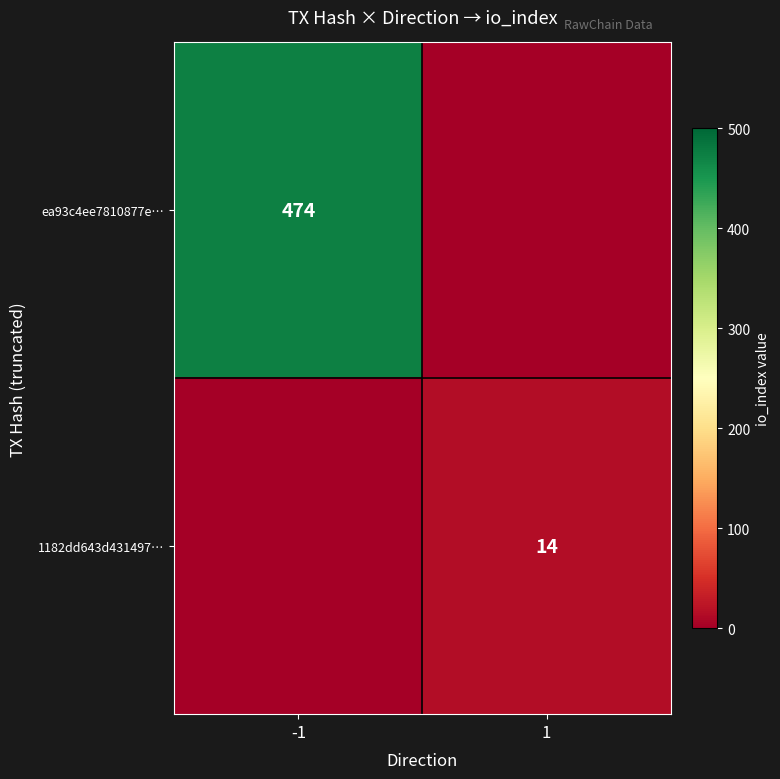

True or false: ea93c4ee7810877e… has a value of 175 at -1.

False